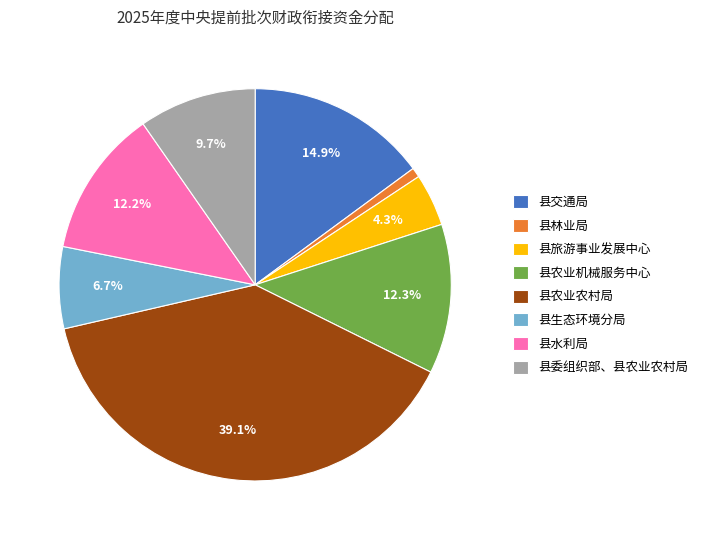

How much of the chart is everything except 县委组织部、县农业农村局?

90.3%